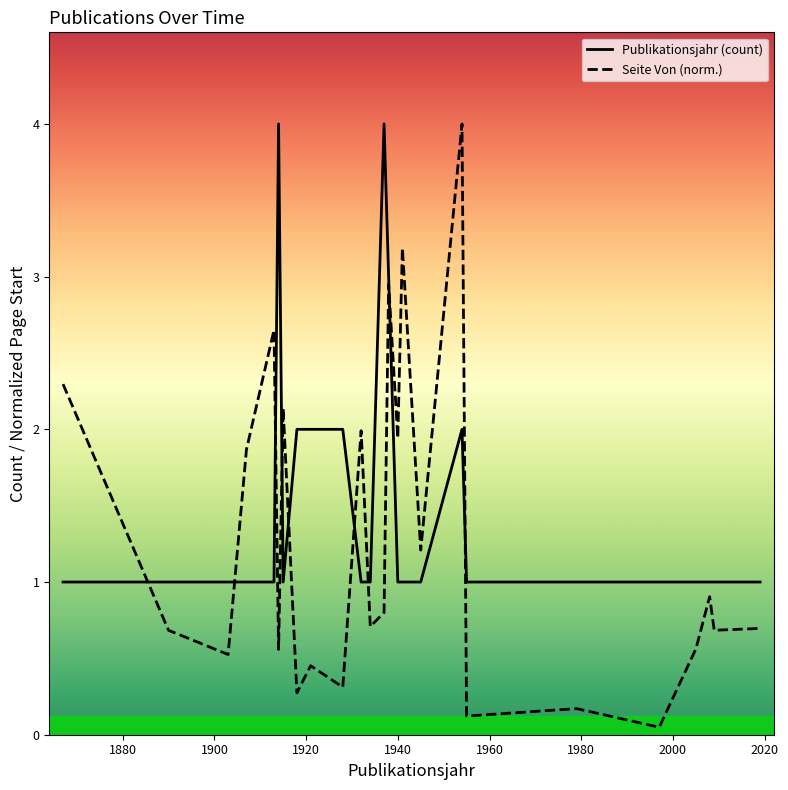

What is the lowest value of the Publikationsjahr (count) series?

1.0